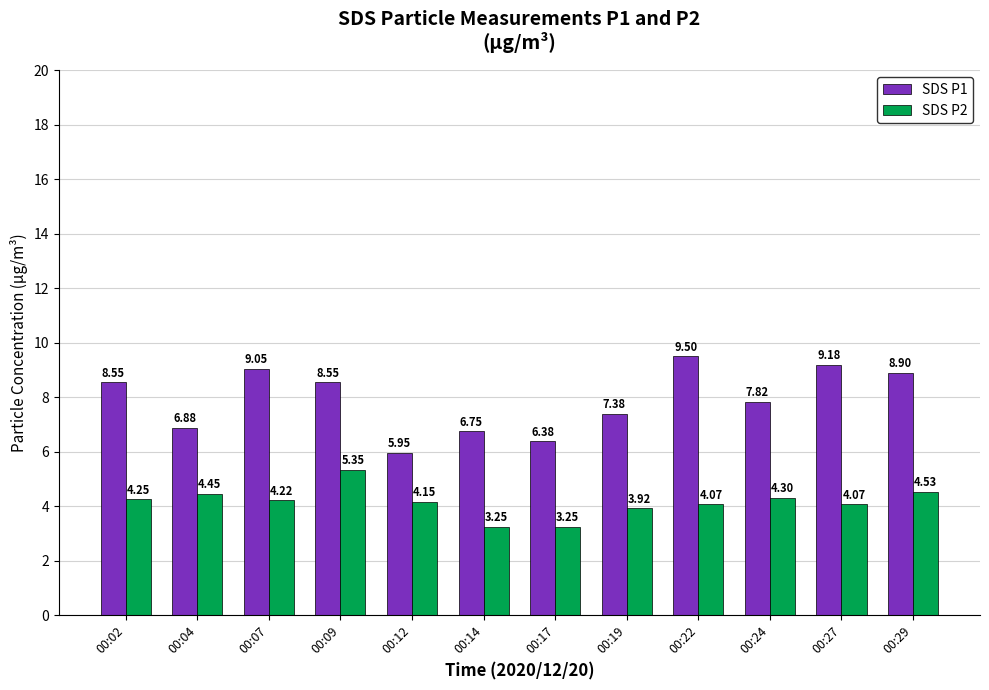

What is the difference between the SDS P2 values at 00:17 and 00:22?

0.8